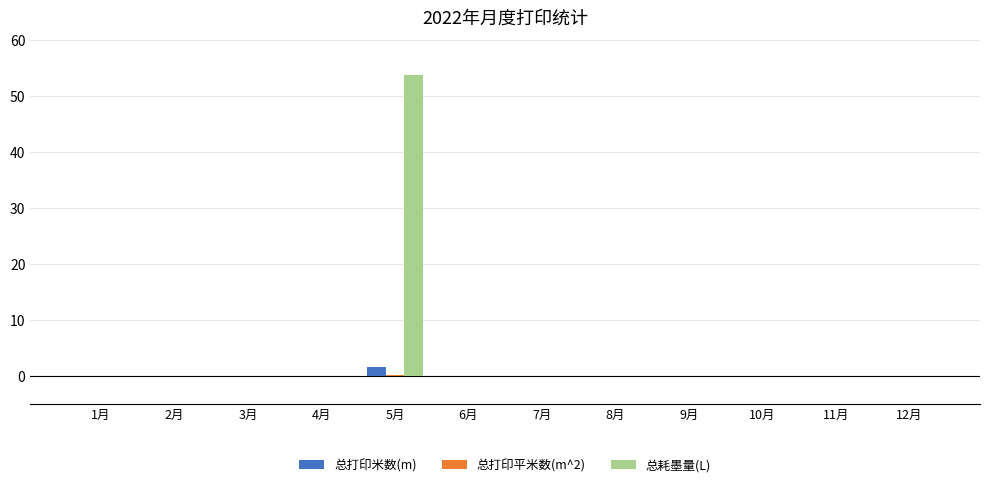

What is the maximum value for 总耗墨量(L)?

53.8